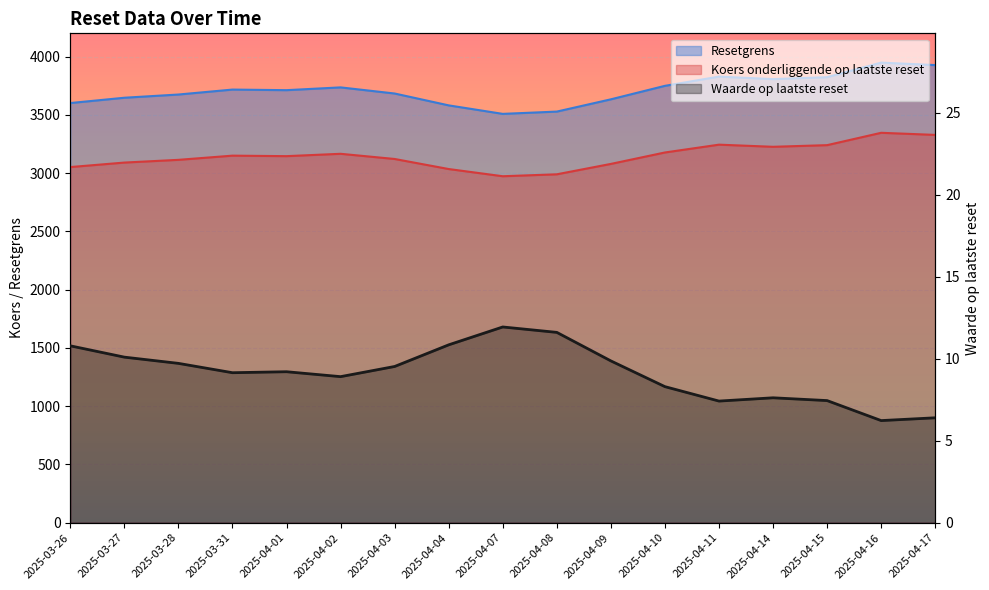

What position from the left is 2025-04-10?

12